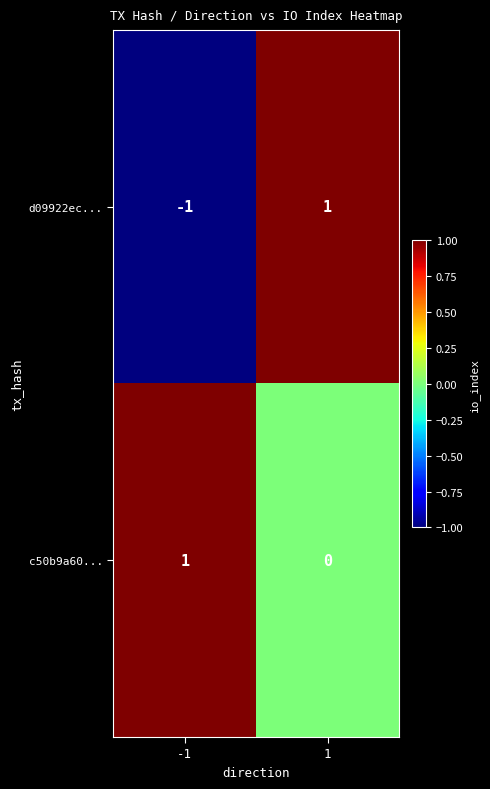

Reading right to left, what are all the values shown in this chart?

d09922ec...: 1=1	-1=-1
c50b9a60...: 1=0	-1=1